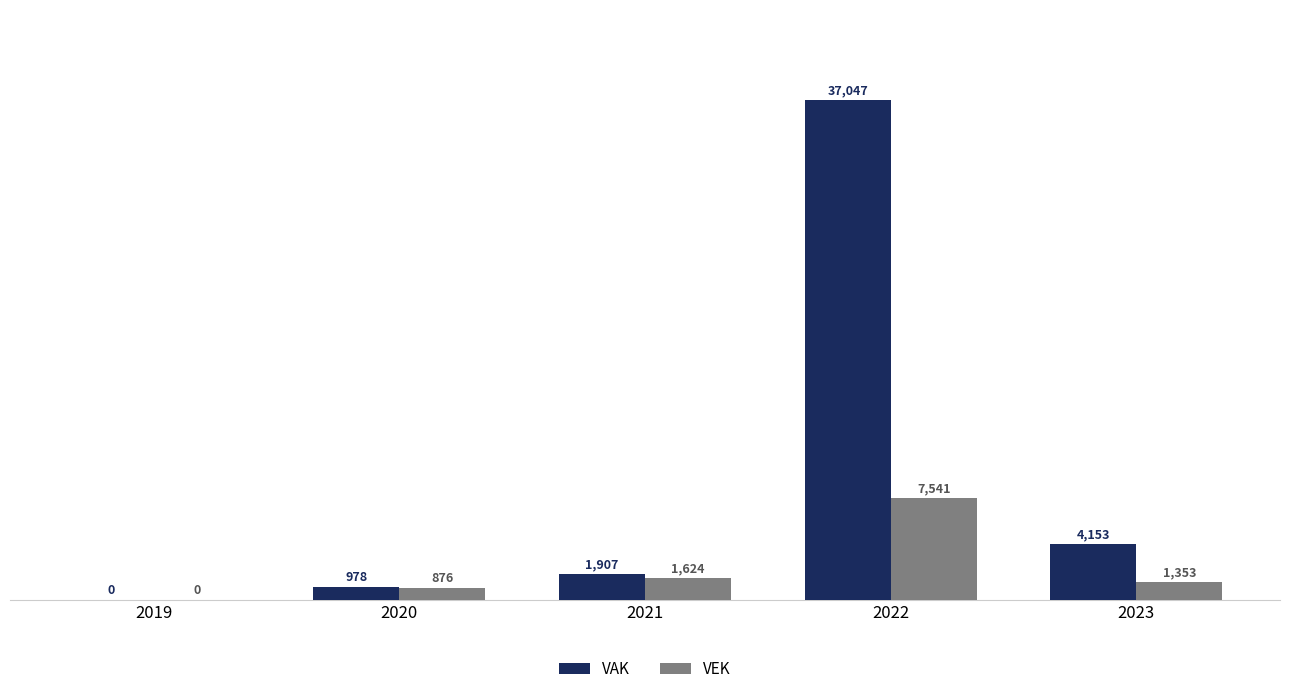

Reading left to right, transcribe all the data shown in this chart.

VAK: 0	978	1907	37047	4153
VEK: 0	876	1624	7541	1353